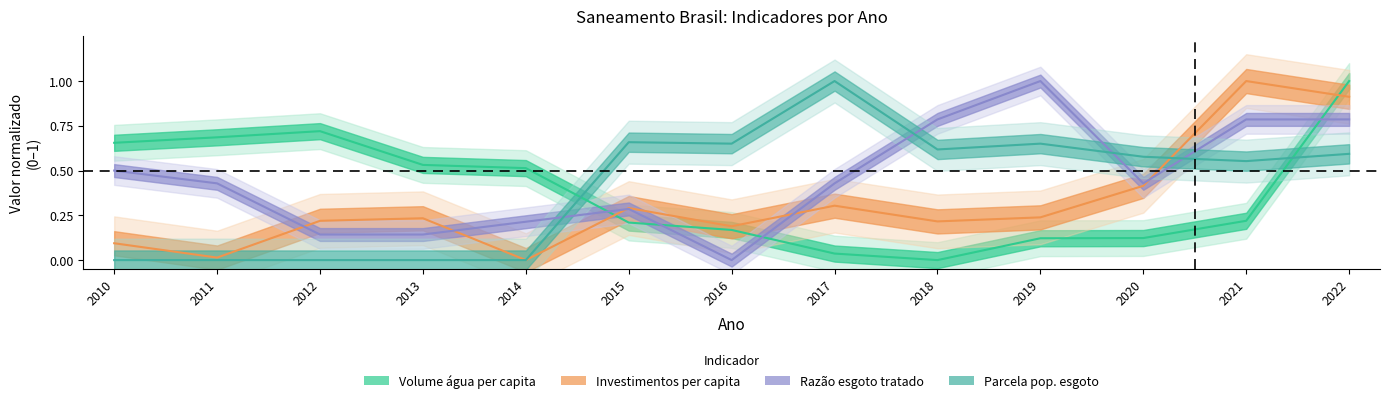

Reading right to left, what are all the values shown in this chart?

Volume de agua consumida per capita: 2022=1.0	2021=0.2	2020=0.1	2019=0.1	2018=0.0	2017=0.0	2016=0.2	2015=0.2	2014=0.5	2013=0.5	2012=0.7	2011=0.7	2010=0.7
Investimentos per capita: 2022=0.9	2021=1.0	2020=0.4	2019=0.2	2018=0.2	2017=0.3	2016=0.2	2015=0.3	2014=0.0	2013=0.2	2012=0.2	2011=0.0	2010=0.1
Parcela populacao esgoto: 2022=0.6	2021=0.6	2020=0.6	2019=0.7	2018=0.6	2017=1.0	2016=0.7	2015=0.7	2014=0.0	2013=0.0	2012=0.0	2011=0.0	2010=0.0
Razao esgoto tratado: 2022=0.8	2021=0.8	2020=0.4	2019=1.0	2018=0.8	2017=0.4	2016=0.0	2015=0.3	2014=0.2	2013=0.1	2012=0.1	2011=0.4	2010=0.5